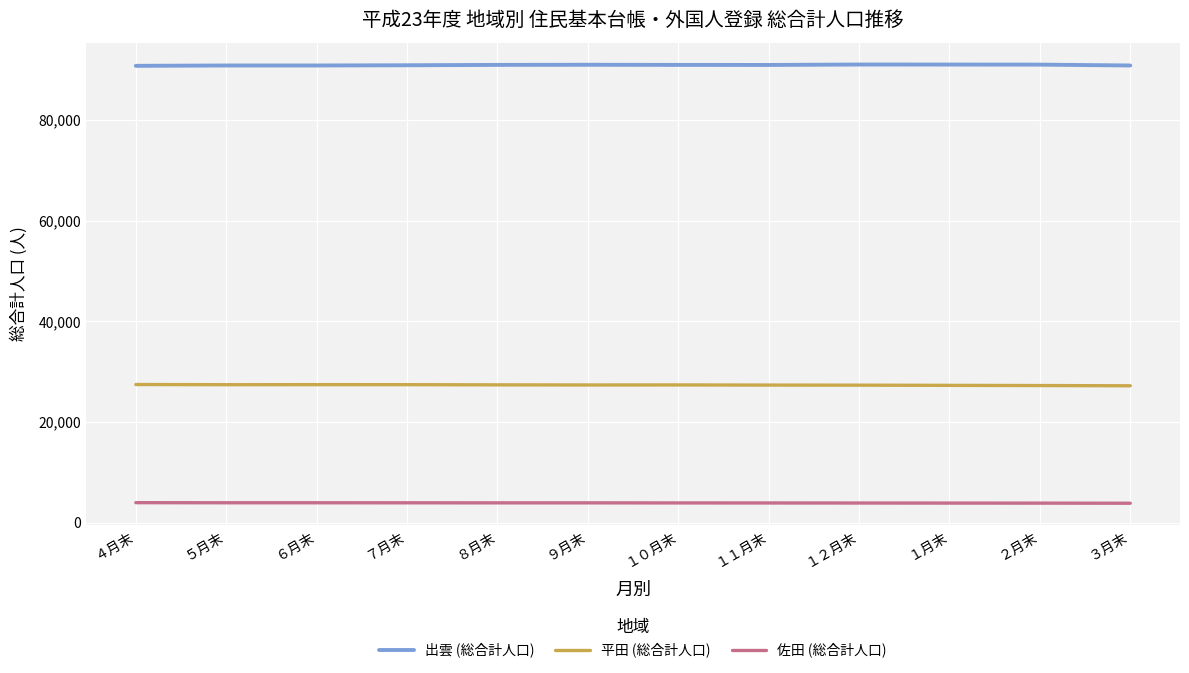

The value of 佐田 (総合計人口) at ７月末 is 3981. True or false?

True